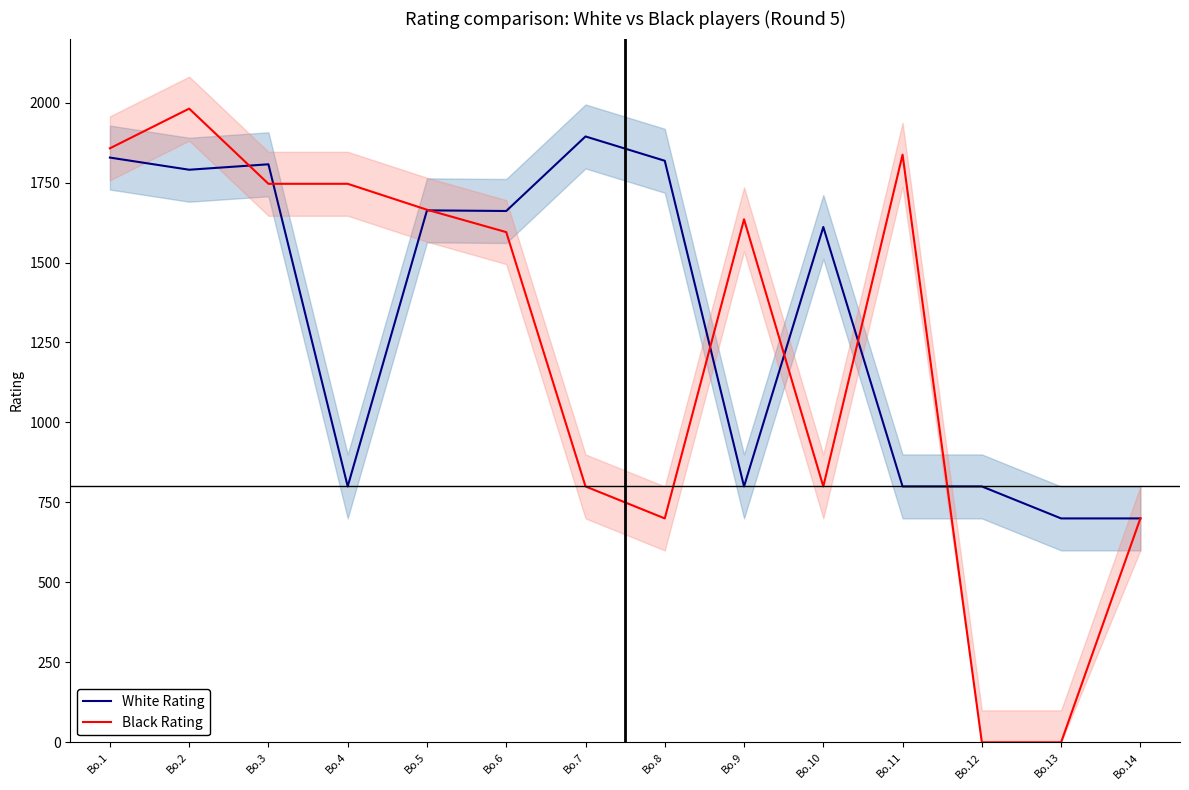

What is the maximum value for Black Rating?

1981